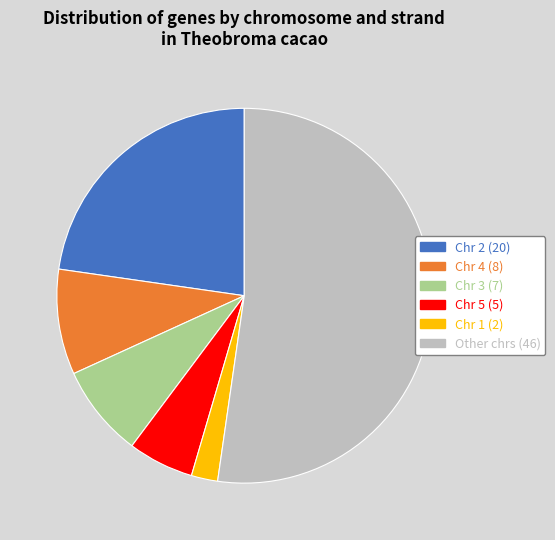

Is there a majority slice in this chart?

Yes